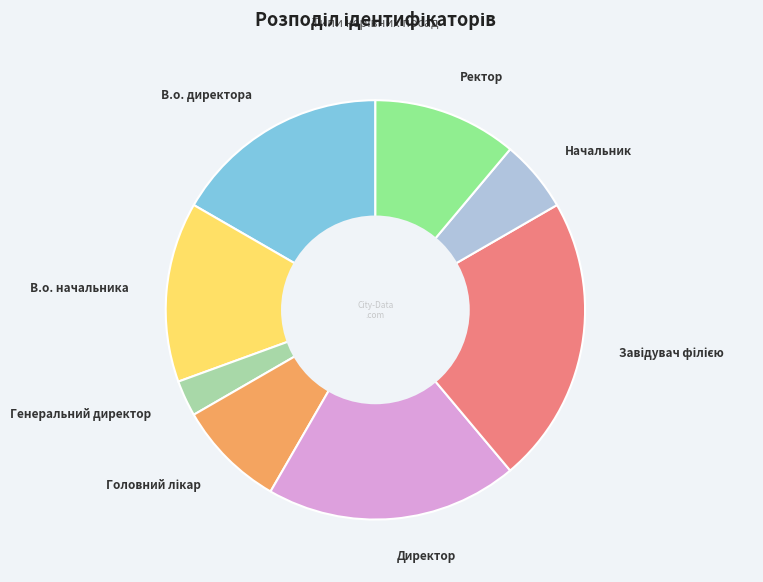

Does any single category account for the majority?

No